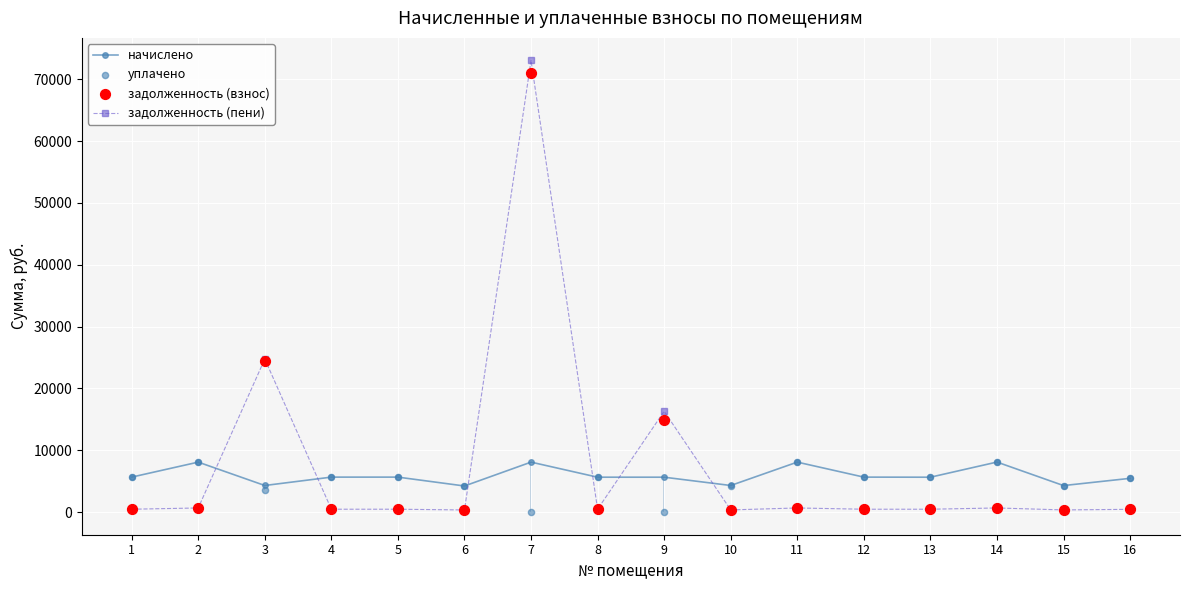

Which series has the widest spread of Y values?

задолженность (пени)